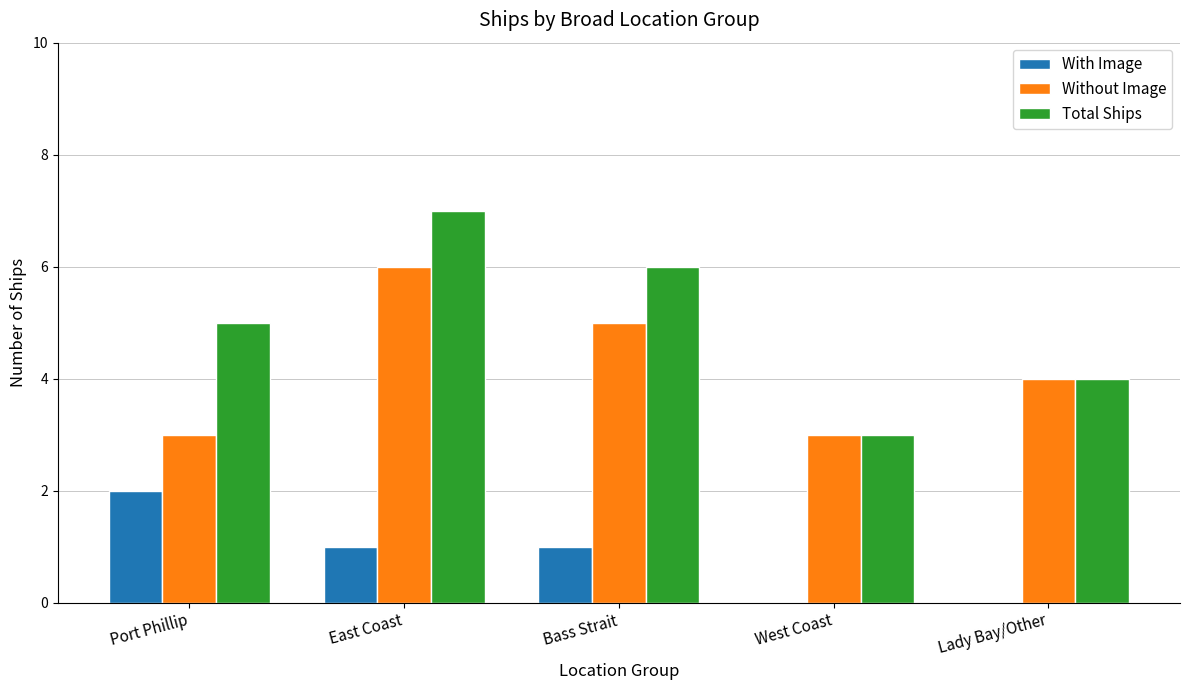

The value of With Image at Lady Bay/Other is -1. True or false?

False